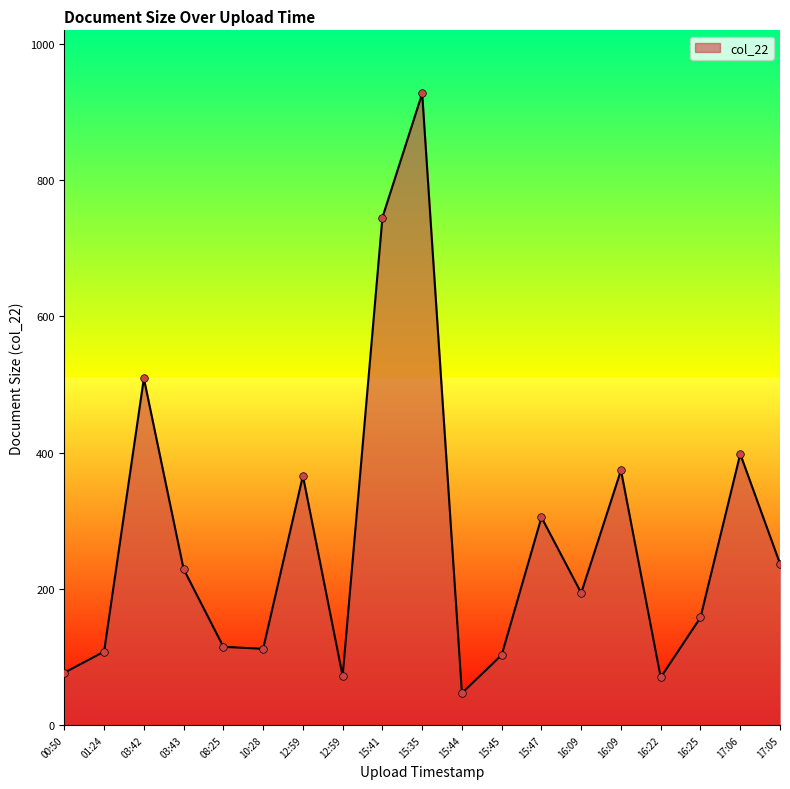

How many lines are shown in the chart?

1